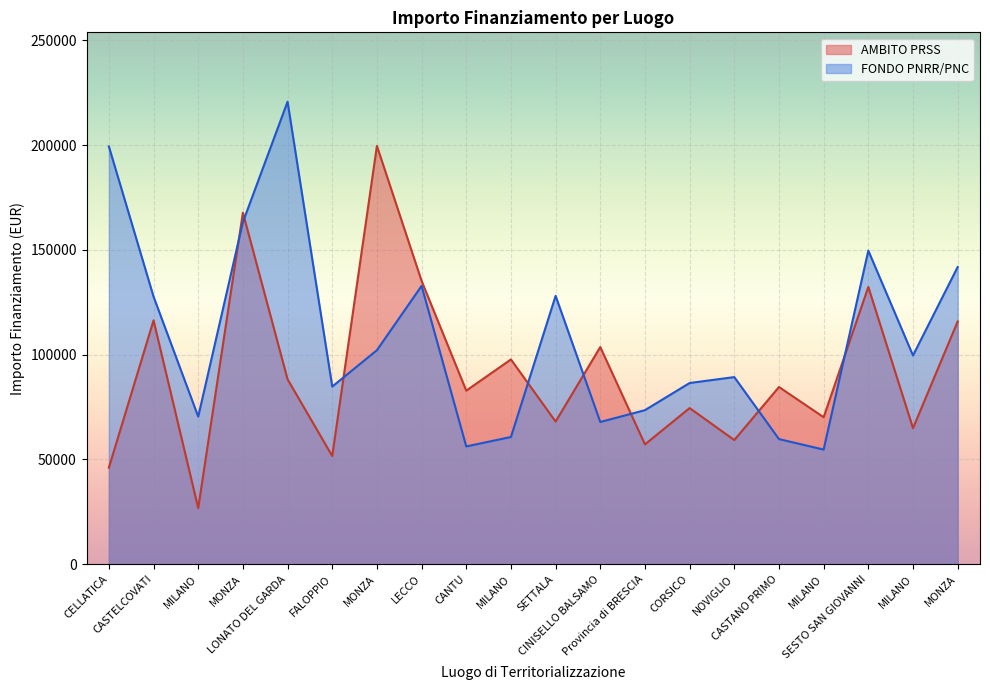

After their last crossing, which series has the higher values: FONDO PNRR/PNC or AMBITO PRSS?

FONDO PNRR/PNC